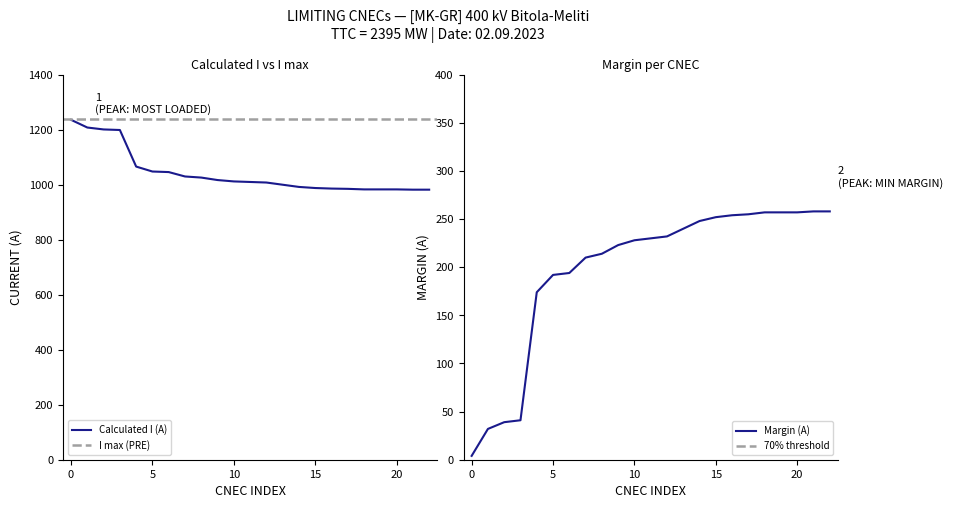

True or false: Calculated I (A) and Margin (A) intersect in this chart.

False